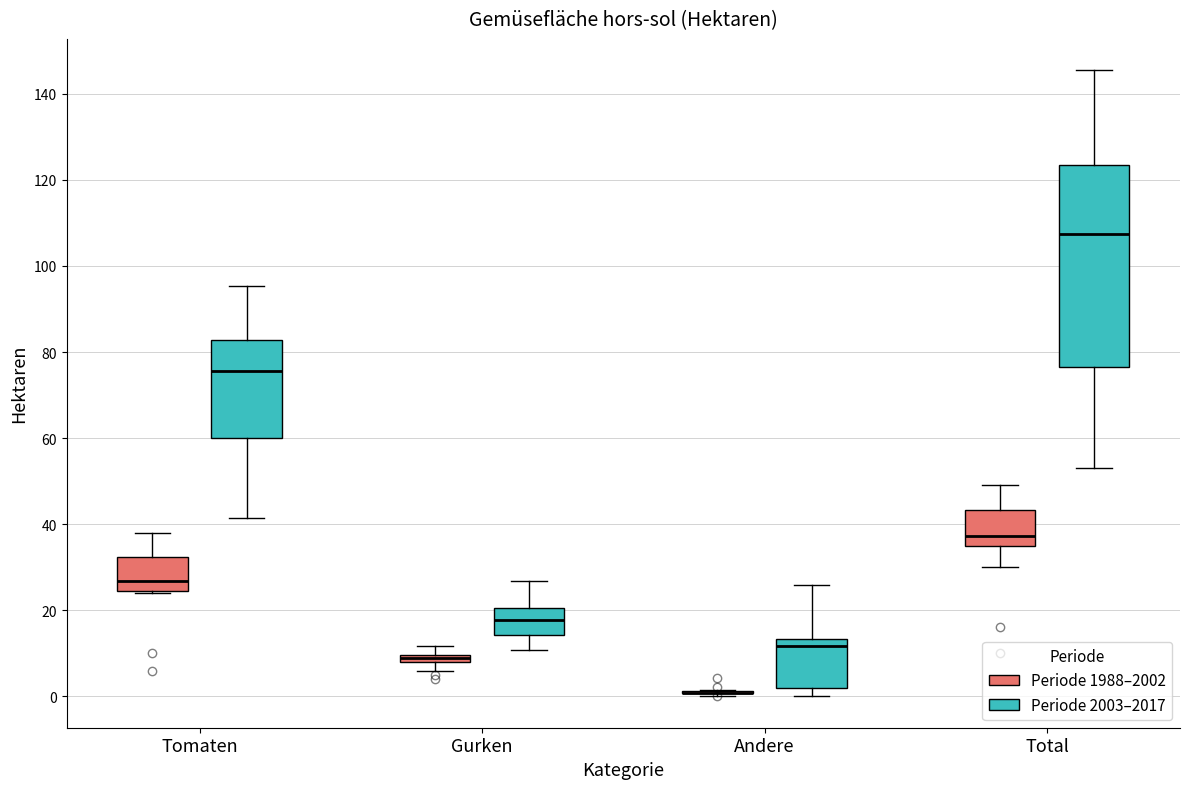

Which box is the tallest, from its lower edge to its upper edge?

Total (Periode 2003–2017)